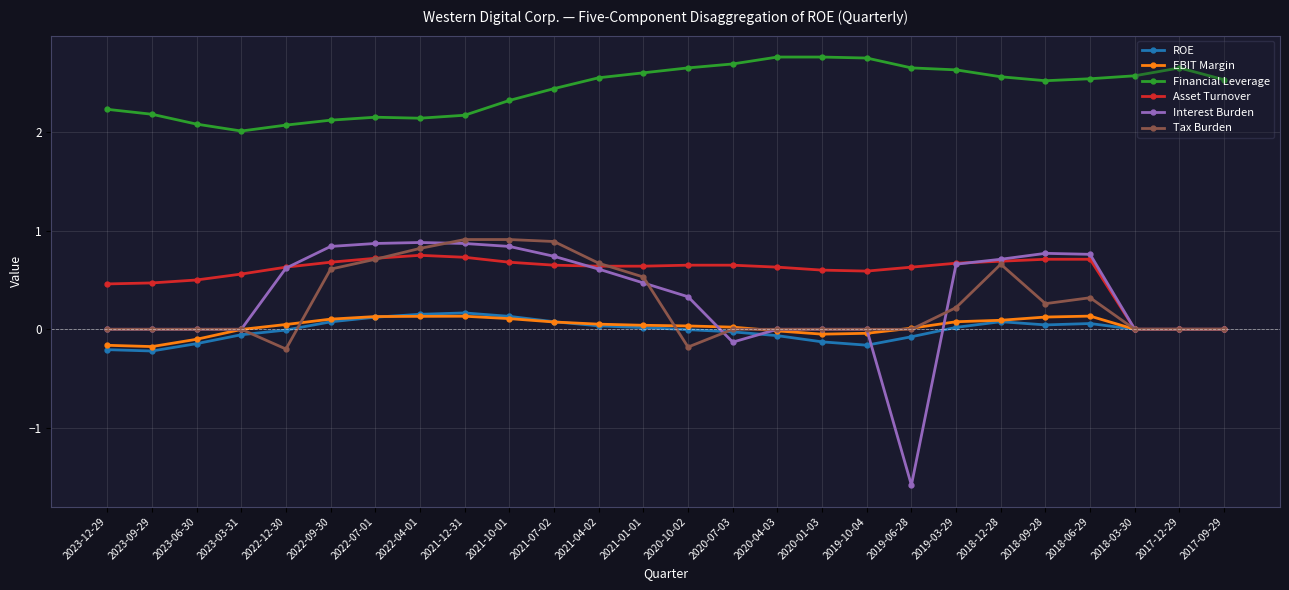

Is the value of EBIT Margin at 2020-10-02 greater than the value of Tax Burden at 2018-09-28?

No